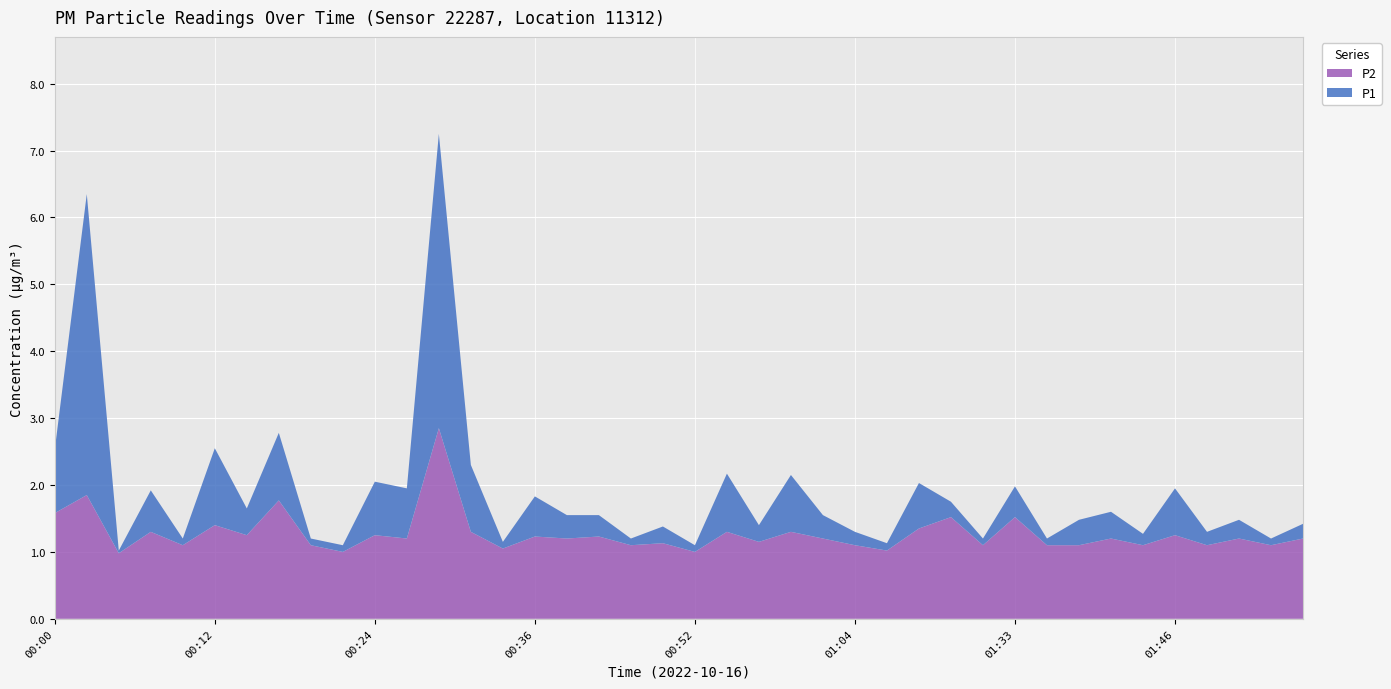

Reading right to left, list all the values displayed in this chart.

P1: 1.4	1.2	1.5	1.3	1.9	1.3	1.6	1.5	1.2	2.0	1.2	1.8	2.0	1.1	1.3	1.6	2.1	1.4	2.2	1.1	1.4	1.2	1.6	1.6	1.8	1.1	2.3	7.2	1.9	2.0	1.1	1.2	2.8	1.6	2.5	1.2	1.9	1.0	6.3	2.5
P2: 1.2	1.1	1.2	1.1	1.2	1.1	1.2	1.1	1.1	1.5	1.1	1.5	1.4	1.0	1.1	1.2	1.3	1.1	1.3	1.0	1.1	1.1	1.2	1.2	1.2	1.1	1.3	2.9	1.2	1.2	1.0	1.1	1.8	1.2	1.4	1.1	1.3	1.0	1.9	1.6